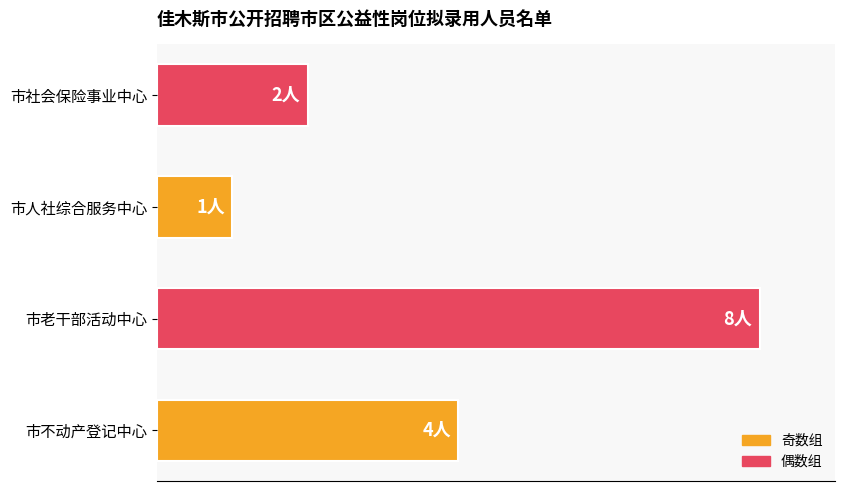

Which category has the lowest value across all series?

市人社综合服务中心